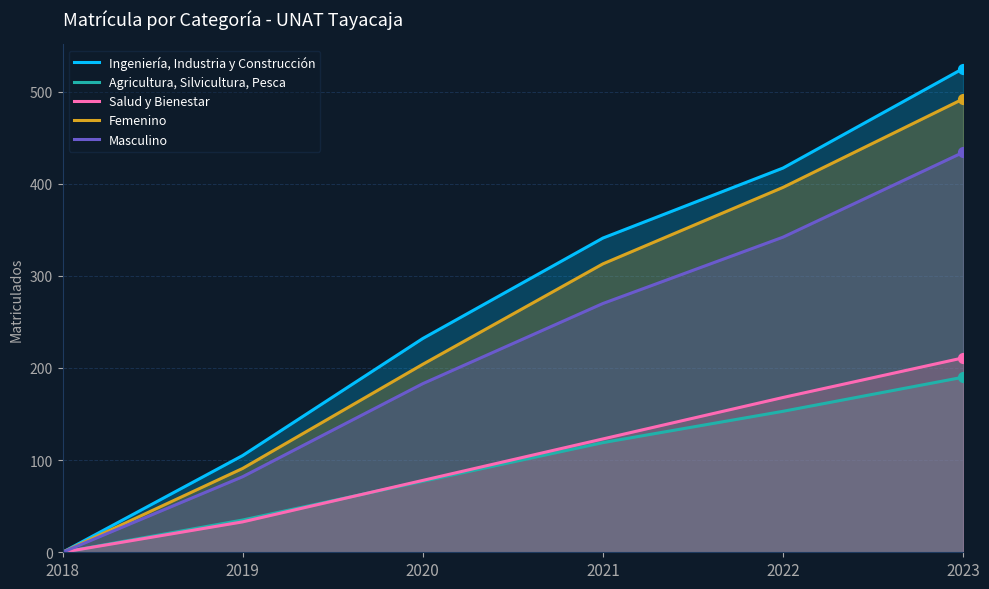

Is the value of Agricultura, Silvicultura, Pesca at 2020 greater than the value of Masculino at 2020?

No